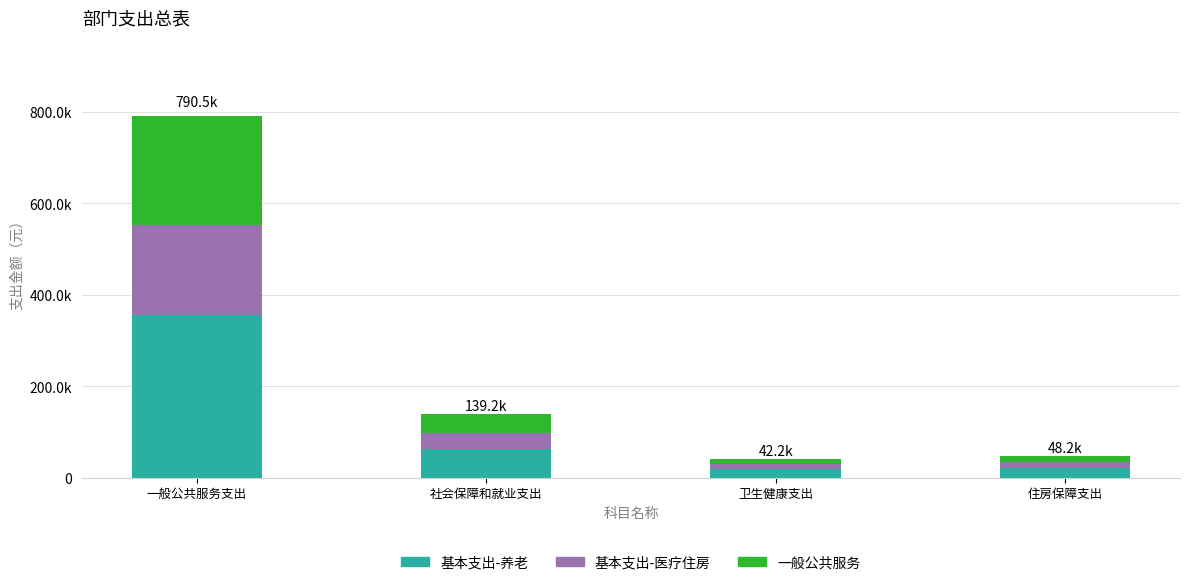

What is the label of the 1st bar from the right?

住房保障支出